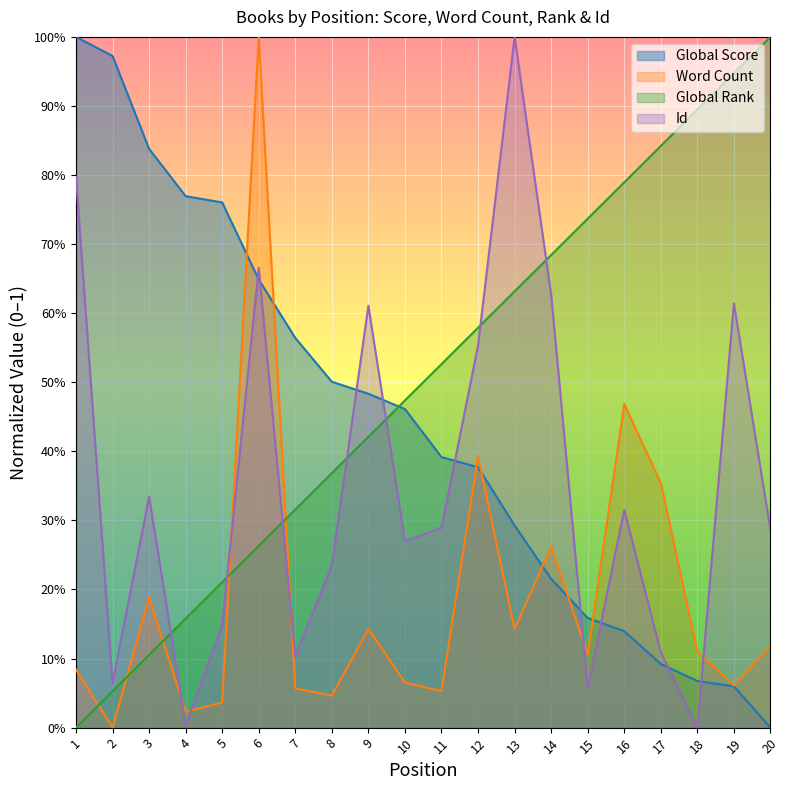

Does the chart display data point markers on the line(s)?

No